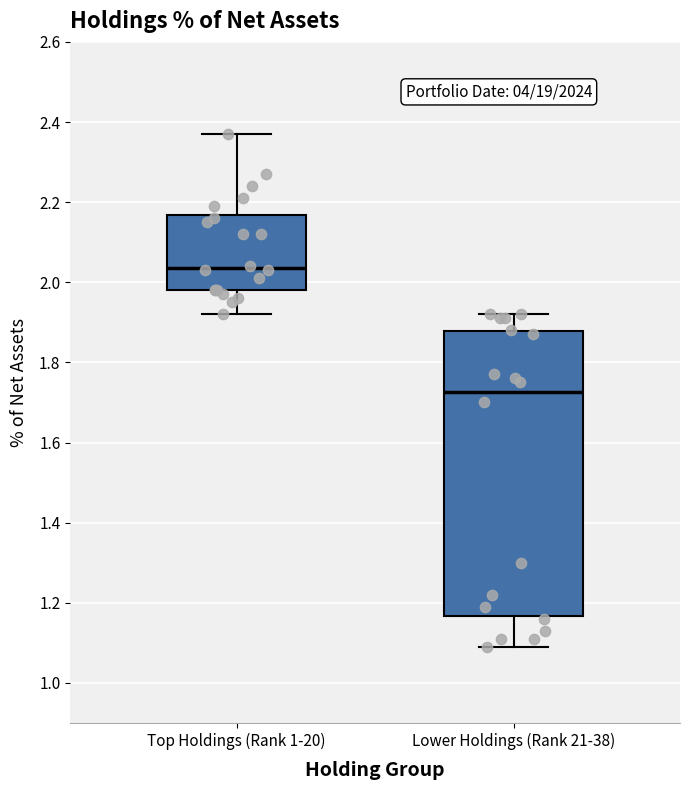

Reading left to right, read every box against the y-axis: the position of its median line, the range the box covers, and the ends of its whiskers. The values are not printed on the chart, so give them approximately, as read against the axis.

Top Holdings (Rank 1-20): median 2.04, box 1.98 to 2.16, whiskers 1.92 to 2.38
Lower Holdings (Rank 21-38): median 1.72, box 1.16 to 1.88, whiskers 1.10 to 1.92